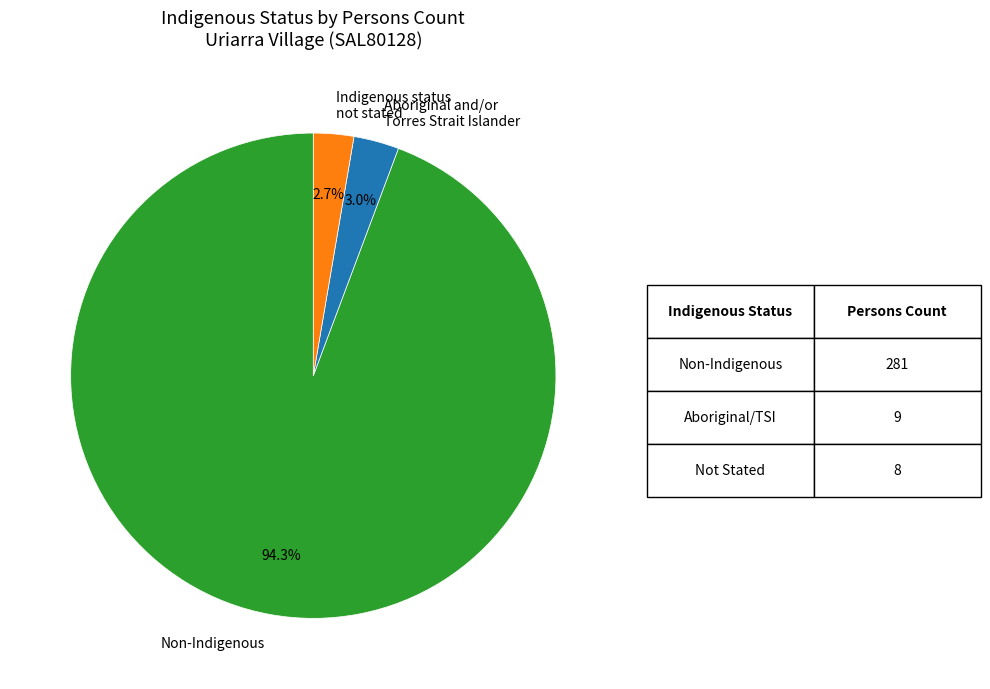

Does any single category account for the majority?

Yes